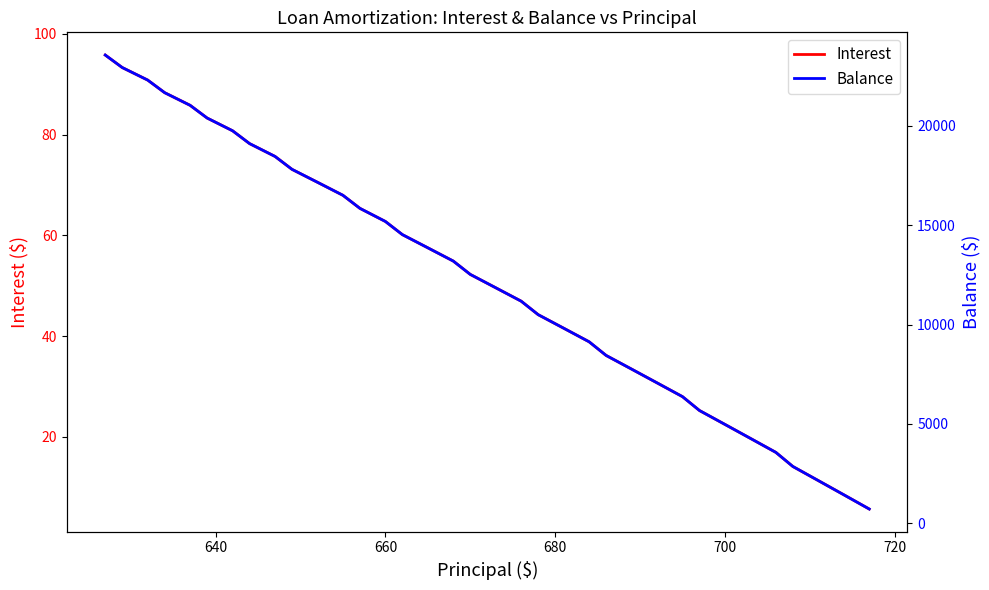

What is the maximum value shown in the chart?

23570.0